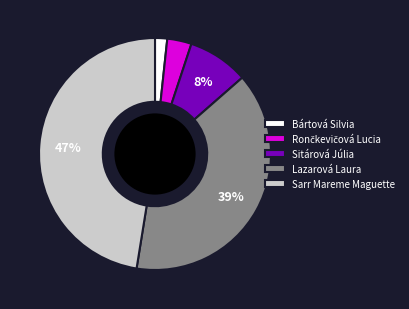

The Lazarová Laura slice represents 39% of the pie. True or false?

True